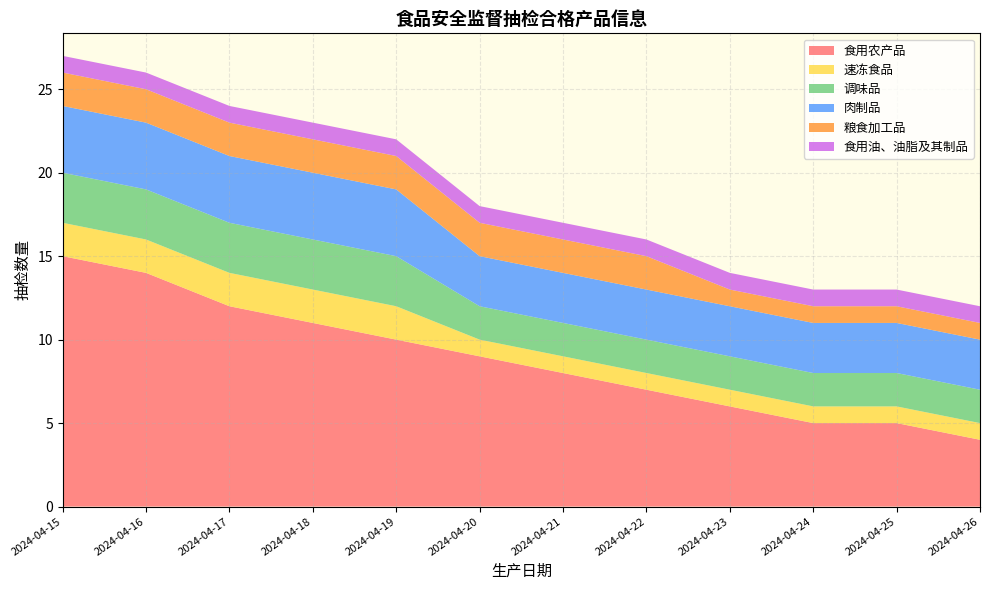

Reading left to right, extract all data points from this chart.

食用农产品: 2024-04-15=15	2024-04-16=14	2024-04-17=12	2024-04-18=11	2024-04-19=10	2024-04-20=9	2024-04-21=8	2024-04-22=7	2024-04-23=6	2024-04-24=5	2024-04-25=5	2024-04-26=4
速冻食品: 2024-04-15=2	2024-04-16=2	2024-04-17=2	2024-04-18=2	2024-04-19=2	2024-04-20=1	2024-04-21=1	2024-04-22=1	2024-04-23=1	2024-04-24=1	2024-04-25=1	2024-04-26=1
调味品: 2024-04-15=3	2024-04-16=3	2024-04-17=3	2024-04-18=3	2024-04-19=3	2024-04-20=2	2024-04-21=2	2024-04-22=2	2024-04-23=2	2024-04-24=2	2024-04-25=2	2024-04-26=2
肉制品: 2024-04-15=4	2024-04-16=4	2024-04-17=4	2024-04-18=4	2024-04-19=4	2024-04-20=3	2024-04-21=3	2024-04-22=3	2024-04-23=3	2024-04-24=3	2024-04-25=3	2024-04-26=3
粮食加工品: 2024-04-15=2	2024-04-16=2	2024-04-17=2	2024-04-18=2	2024-04-19=2	2024-04-20=2	2024-04-21=2	2024-04-22=2	2024-04-23=1	2024-04-24=1	2024-04-25=1	2024-04-26=1
食用油、油脂及其制品: 2024-04-15=1	2024-04-16=1	2024-04-17=1	2024-04-18=1	2024-04-19=1	2024-04-20=1	2024-04-21=1	2024-04-22=1	2024-04-23=1	2024-04-24=1	2024-04-25=1	2024-04-26=1